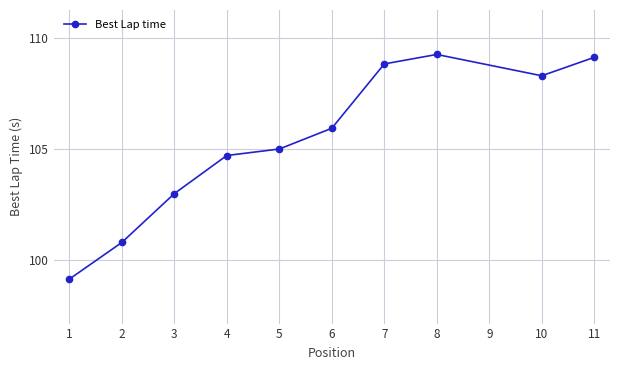

Rank the categories by value from lowest to highest.

1, 2, 3, 4, 5, 6, 10, 7, 11, 8